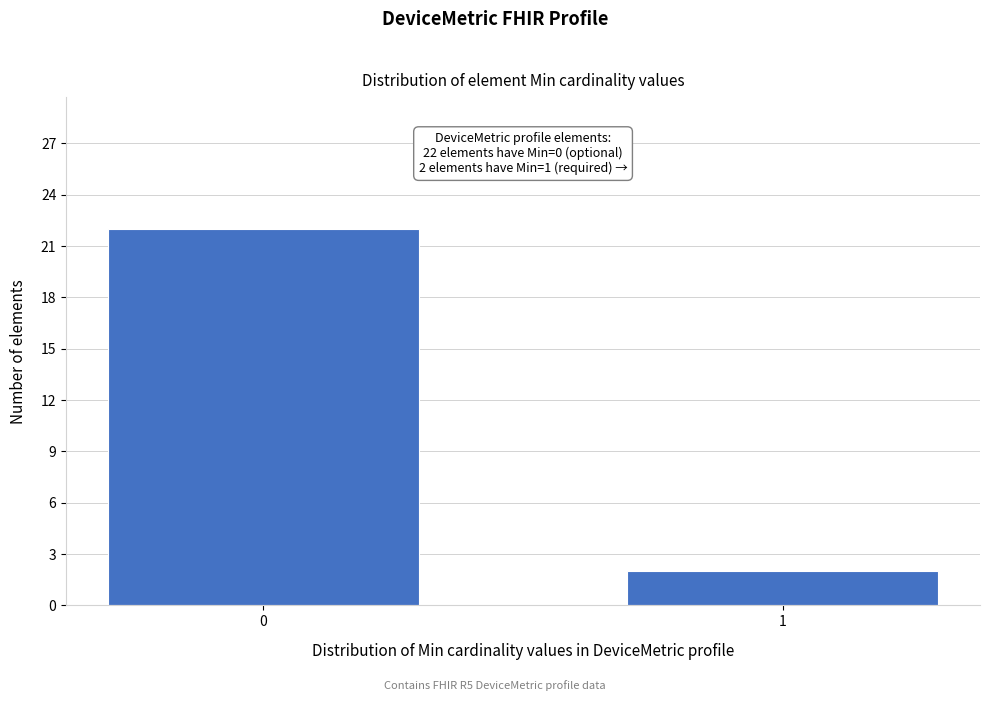

Reading left to right, transcribe all the data shown in this chart.

0=22	1=2